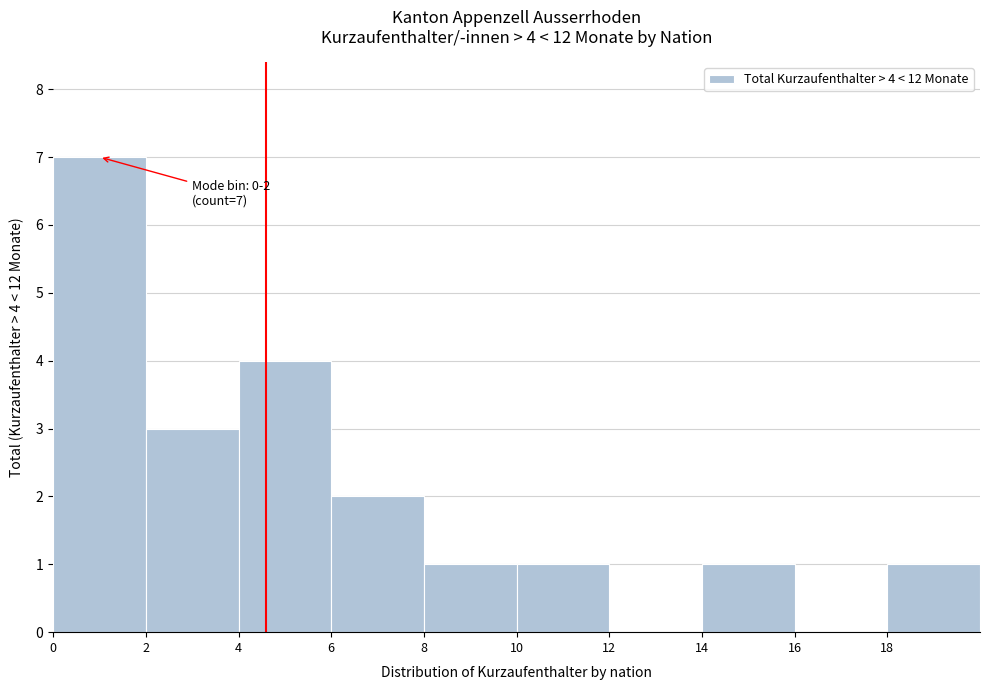

Which range on the x-axis has the tallest bar?

0 to 2